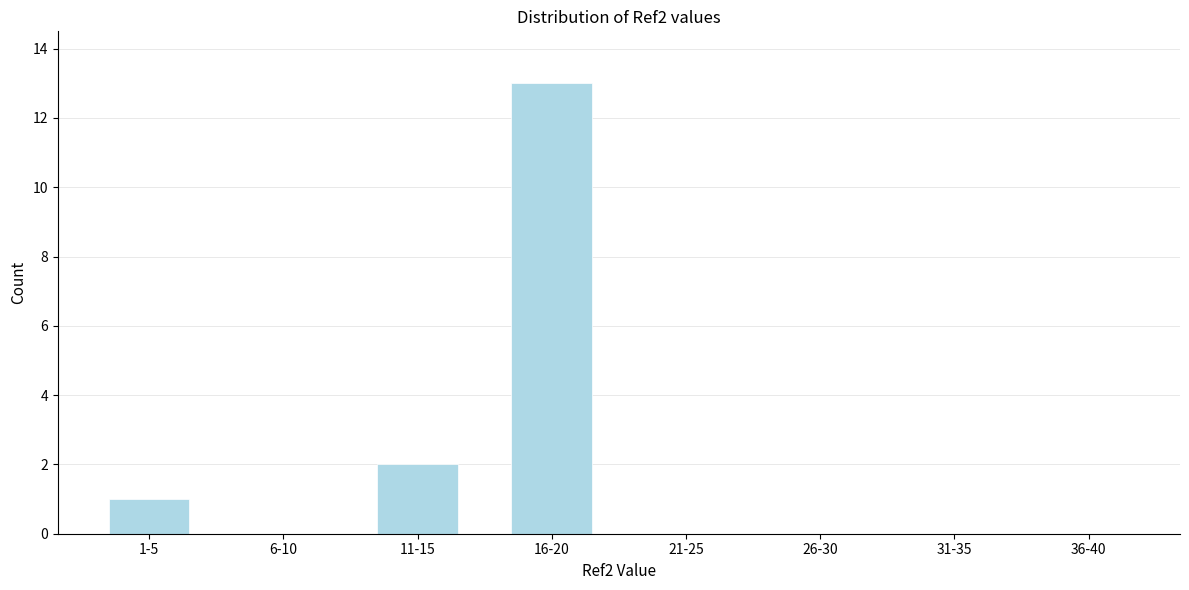

Reading left to right, extract all data points from this chart.

1-5=1	6-10=0	11-15=2	16-20=13	21-25=0	26-30=0	31-35=0	36-40=0